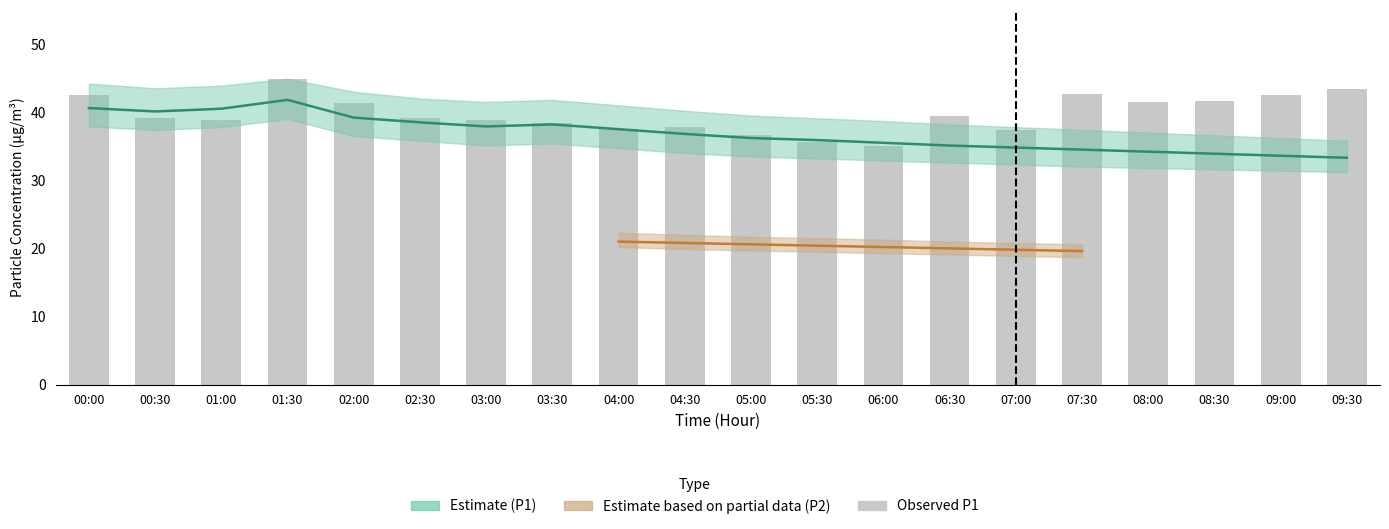

What is the ratio of the value at 04:00 to the value at 03:00?

1.0